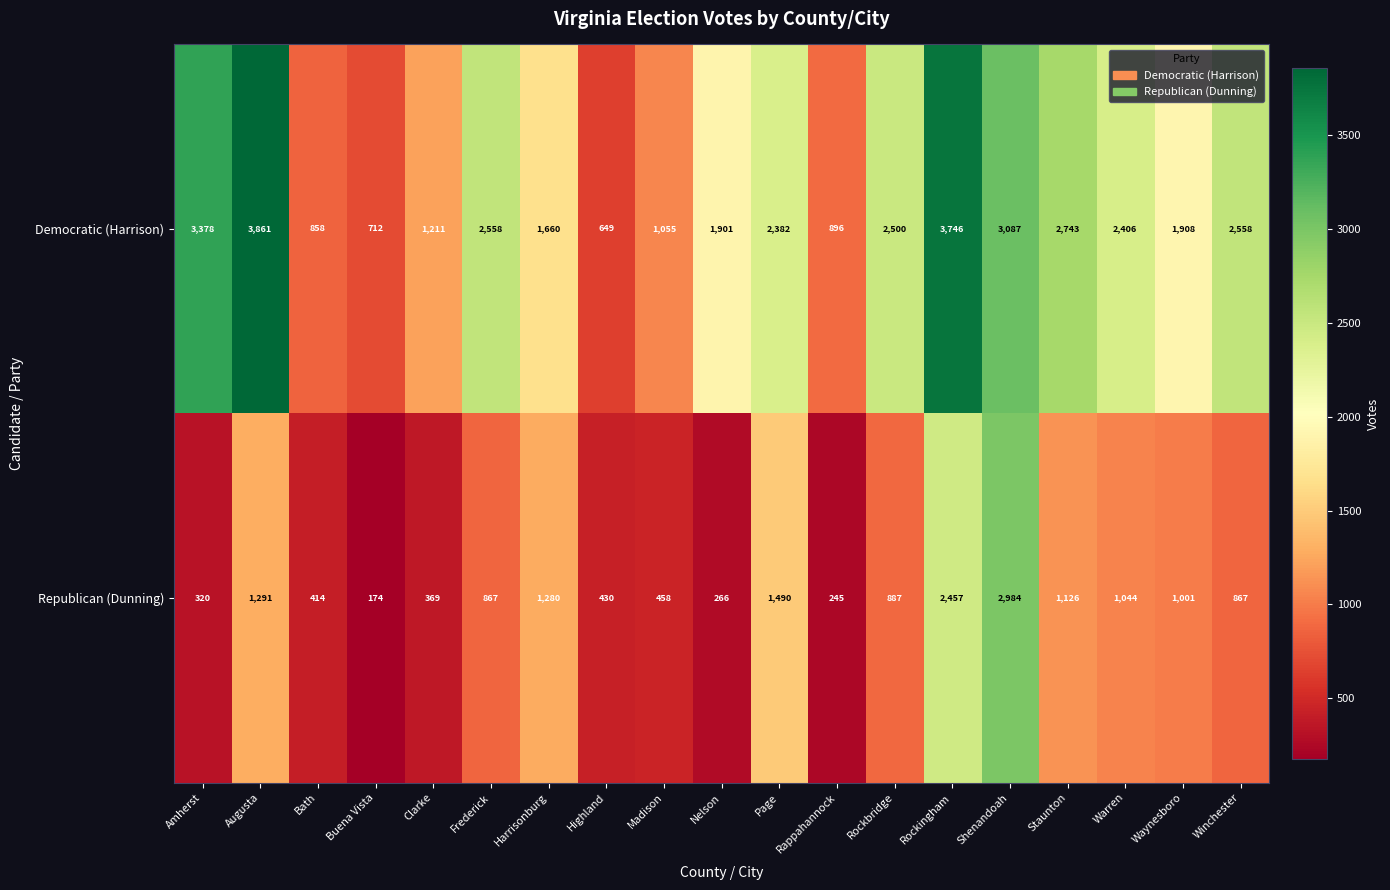

Read the Republican (Dunning) value at Rappahannock.

245